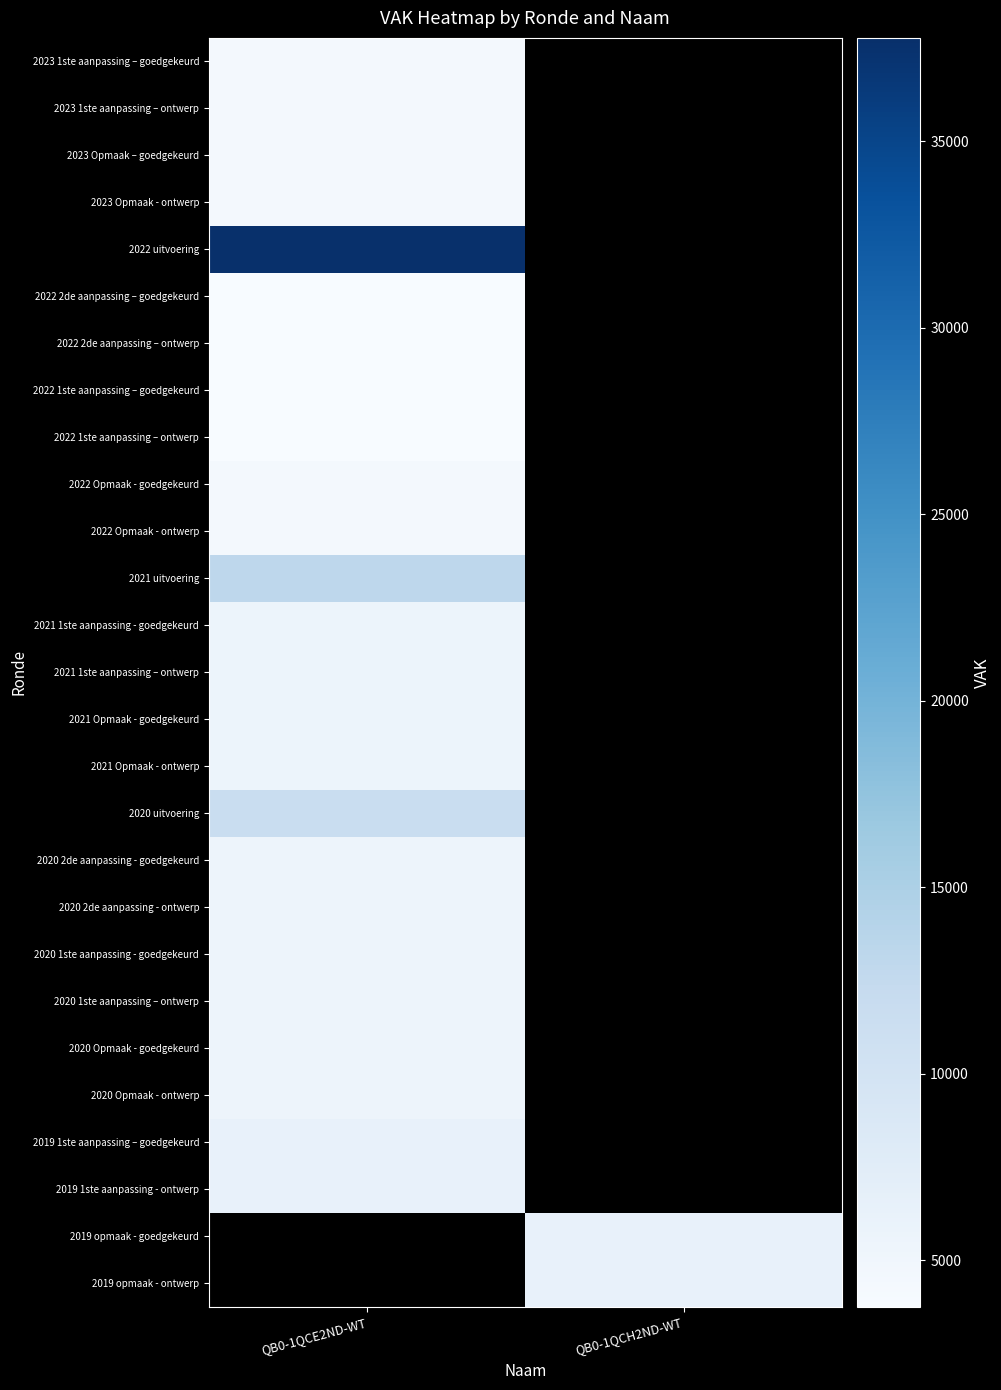

How many values in 2022 uitvoering are above zero?

1